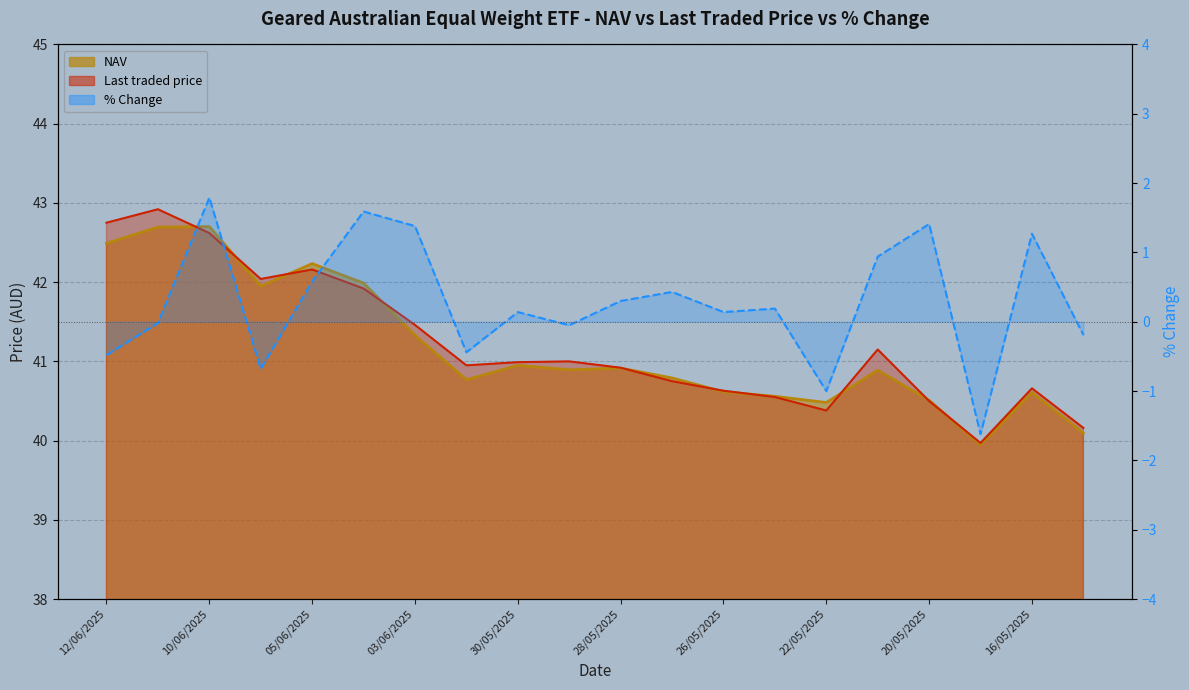

The value of Last traded price at 20/05/2025 is 40.5. True or false?

True